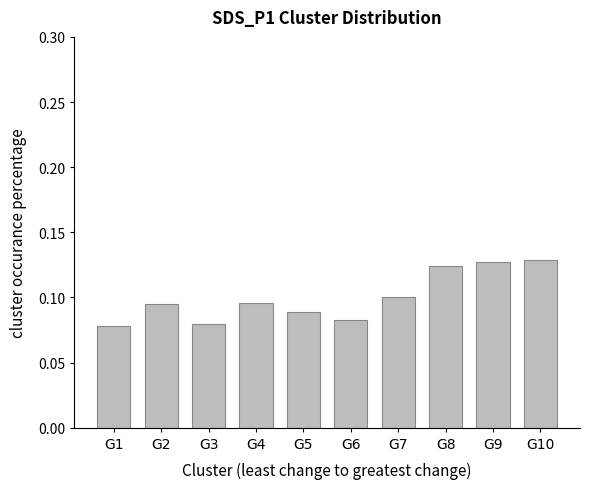

How many values are between 0 and 1?

10